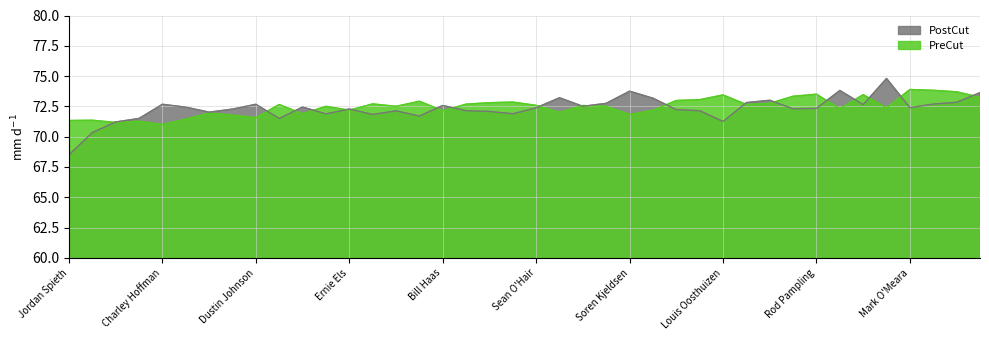

Between which two adjacent categories do PreCut and PostCut first intersect?

Tiger Woods and Phil Mickelson